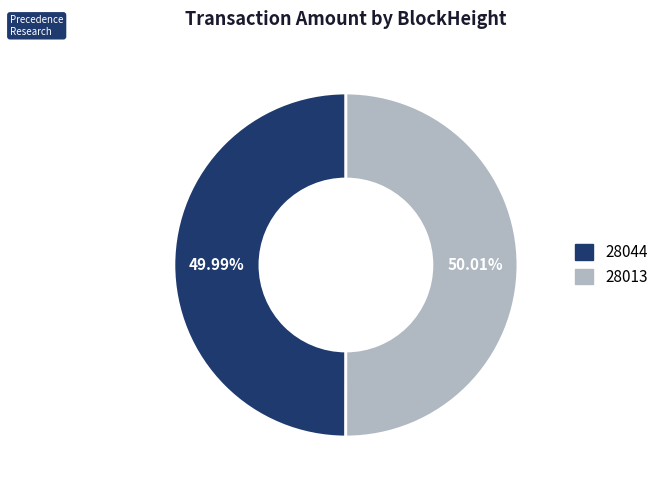

To the nearest percent, what is the average slice percentage?

50%